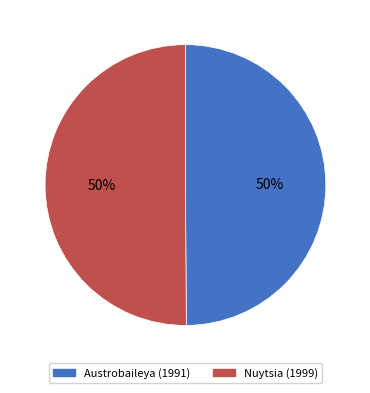

Do Austrobaileya (1991) and Nuytsia (1999) together represent more than half of the pie?

Yes